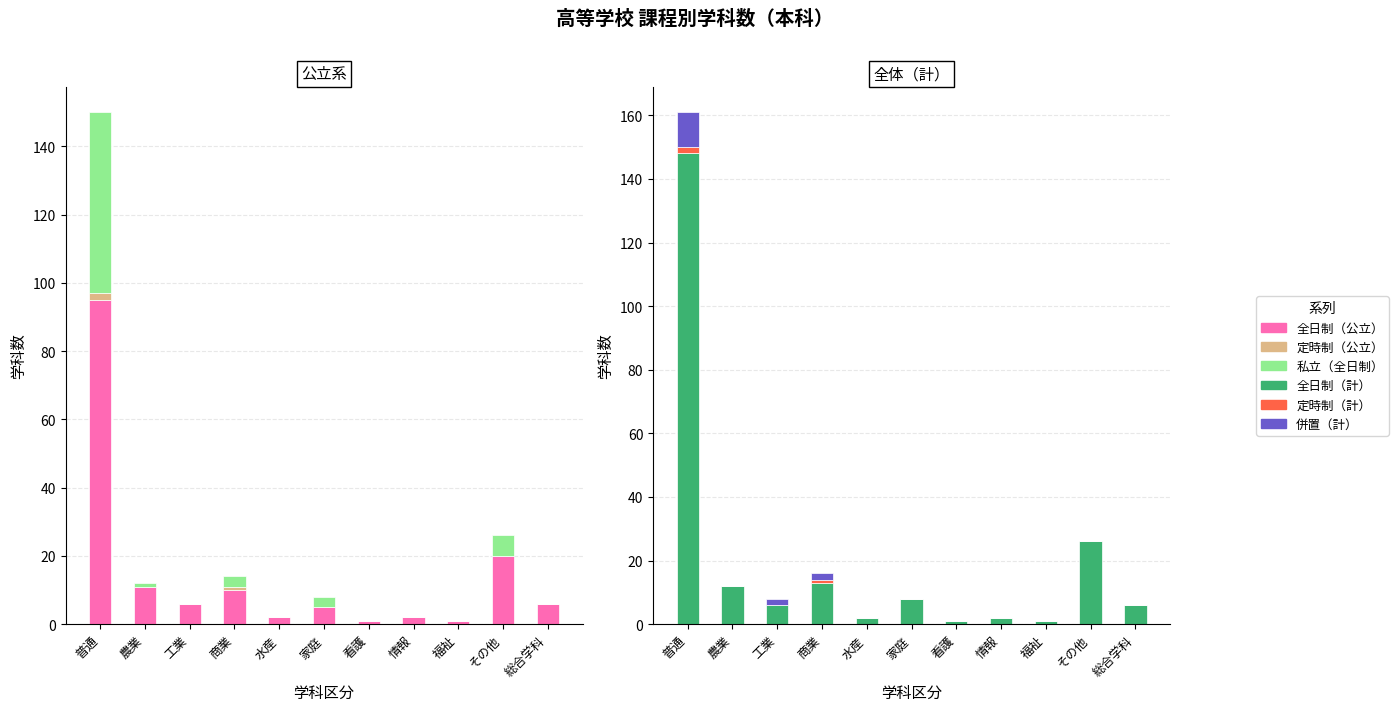

Reading left to right, what are all the values shown in this chart?

全日制（公立）: 95	11	6	10	2	5	1	2	1	20	6
定時制（公立）: 2	0	0	1	0	0	0	0	0	0	0
私立（全日制）: 53	1	0	3	0	3	0	0	0	6	0
全日制（計）: 148	12	6	13	2	8	1	2	1	26	6
定時制（計）: 2	0	0	1	0	0	0	0	0	0	0
併置（計）: 11	0	2	2	0	0	0	0	0	0	0